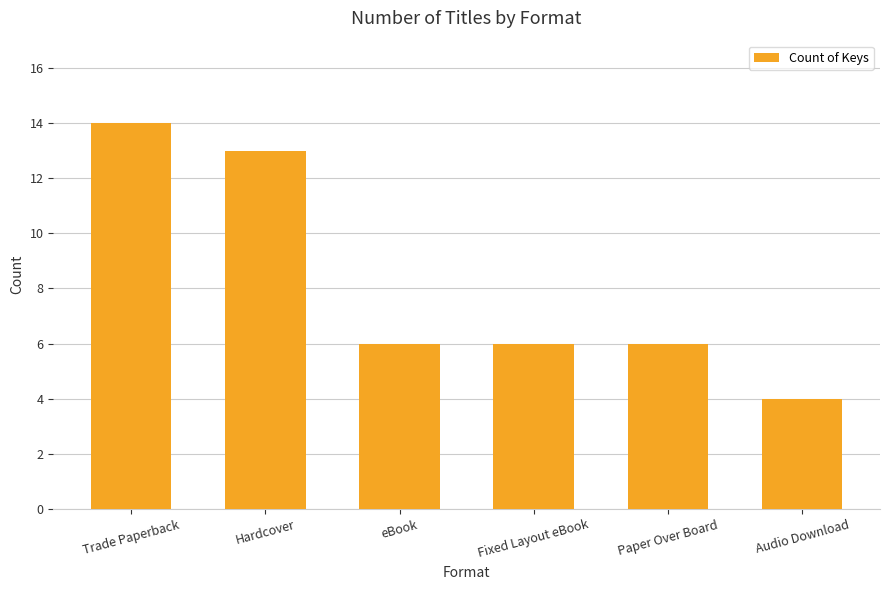

How many values are between 6 and 13?

4